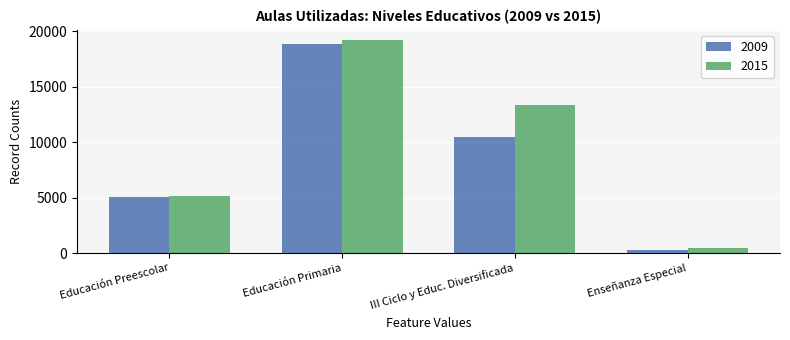

What position from the right is Educación Preescolar?

4